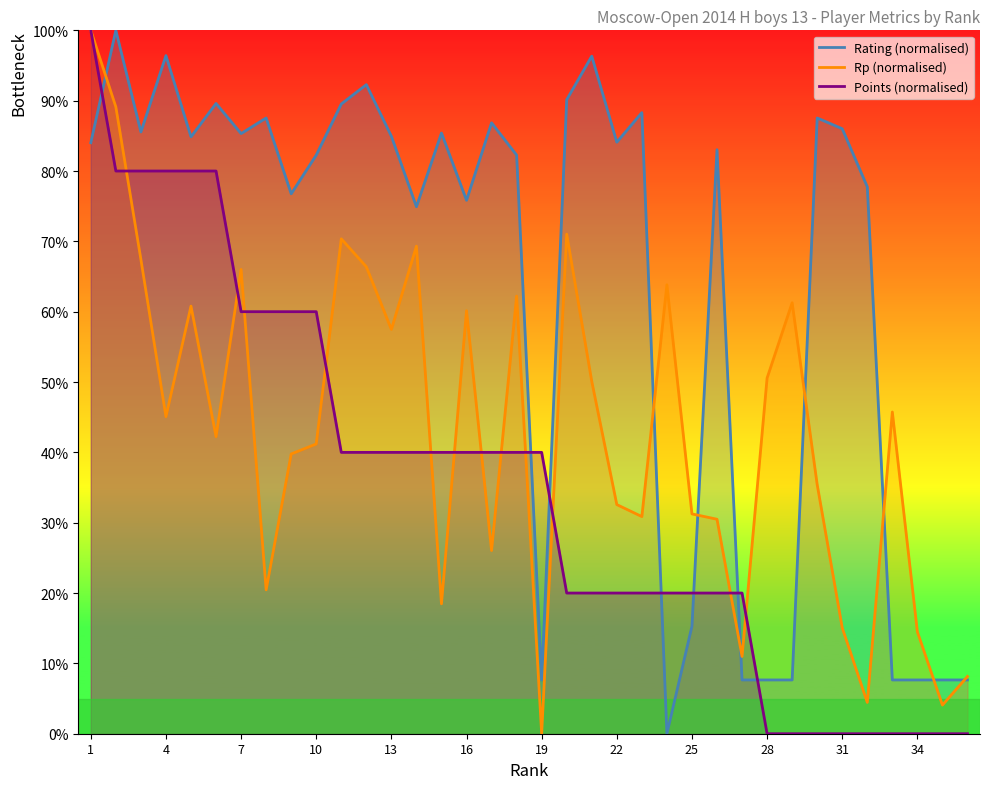

What is the difference between the Rp (normalised) values at 19 and 22?

32.6